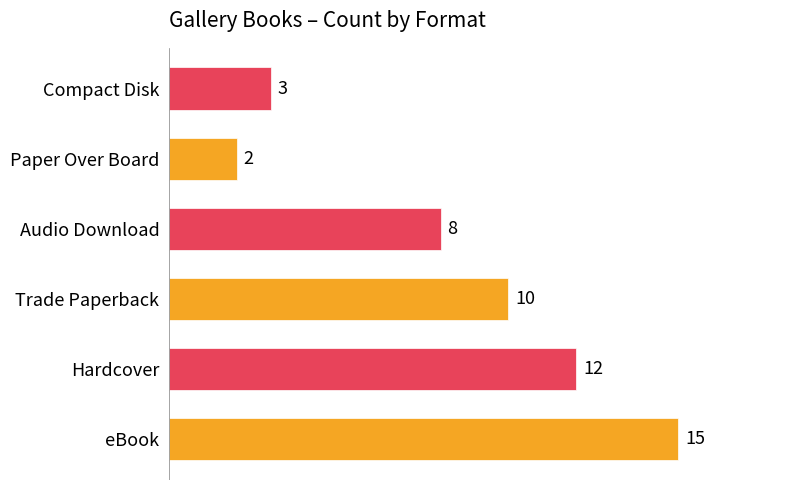

List the labels in order of value, smallest first.

Paper Over Board, Compact Disk, Audio Download, Trade Paperback, Hardcover, eBook